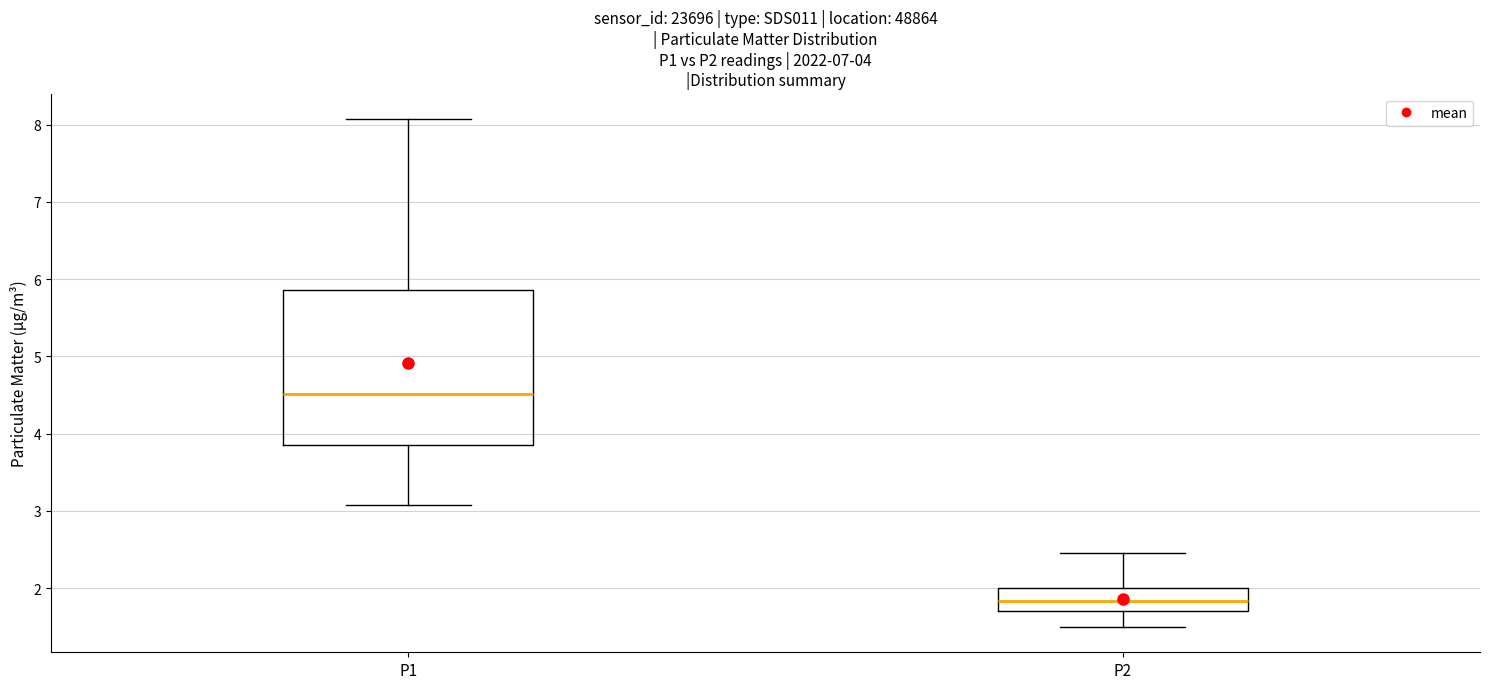

Which box's median line is the highest?

P1